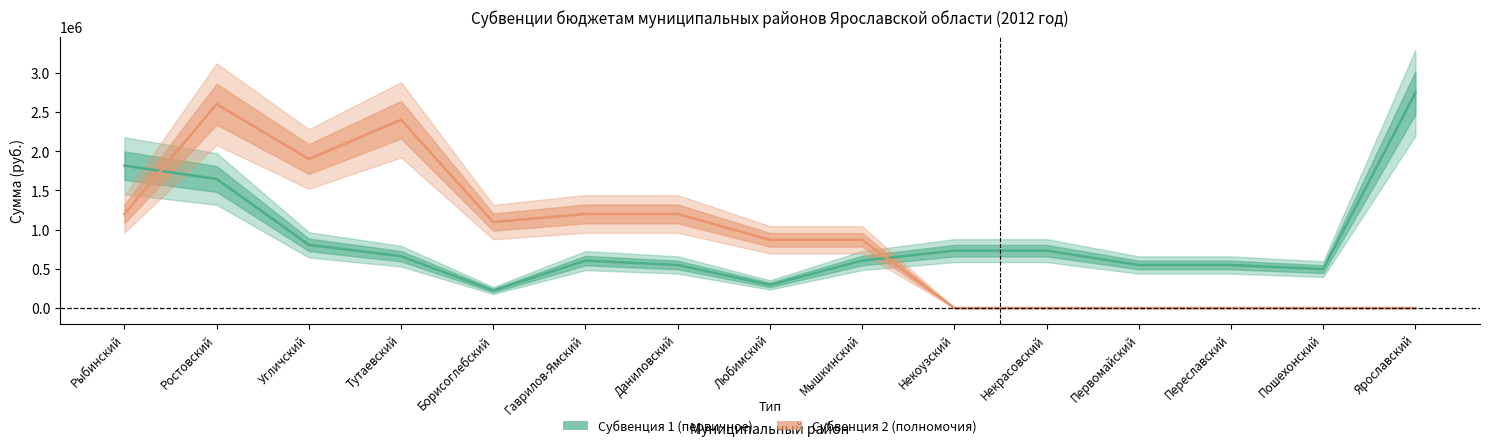

What is the difference between the maximum and minimum values in the Субвенция 1 (первичное) series?

2521000